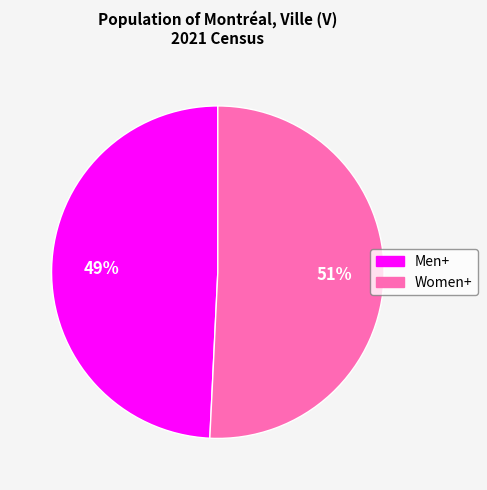

To the nearest percent, what is the combined percentage of Men+ and Women+?

100%